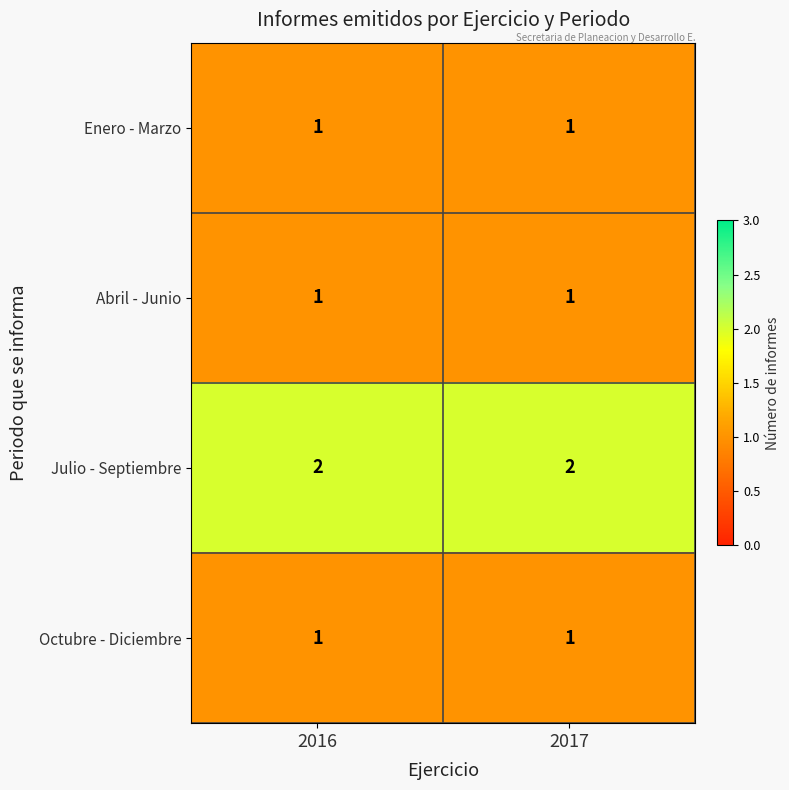

True or false: Julio - Septiembre has a value of 1 at 2017.

False